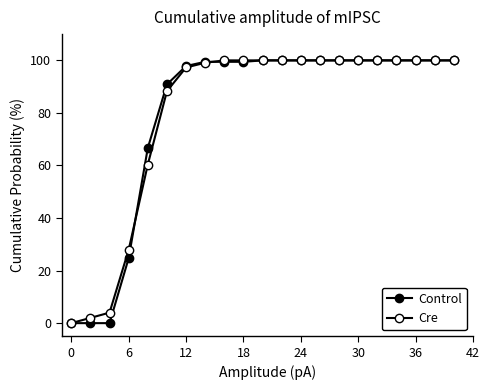

Does the chart have visible grid lines?

No